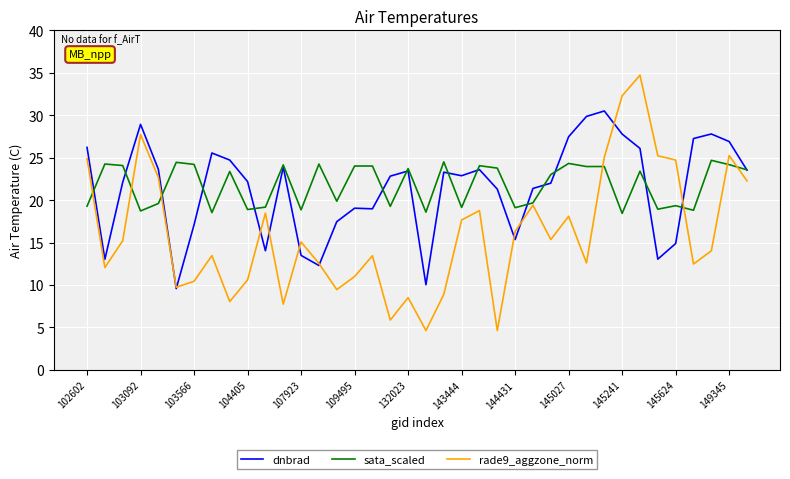

What is the maximum value for dnbrad?

30.5